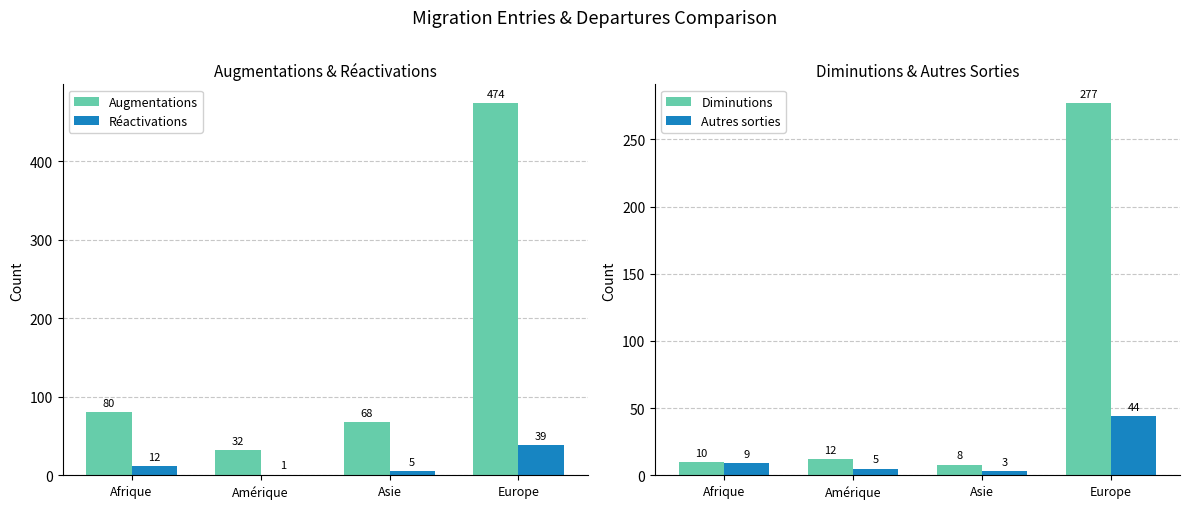

How many data points in Augmentations are less than 80?

2